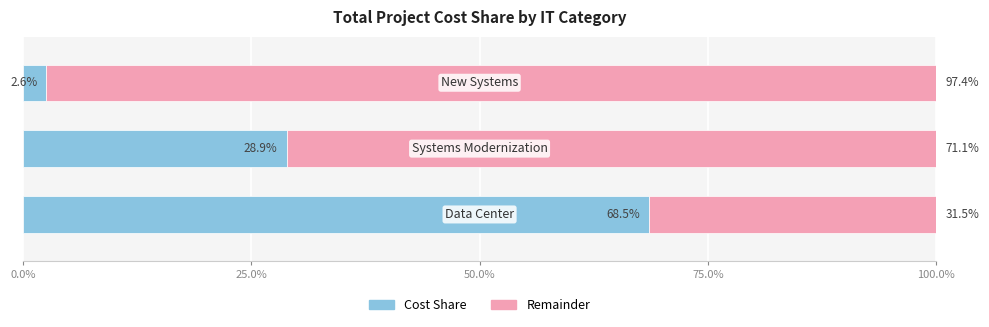

How many distinct data groups are displayed?

2